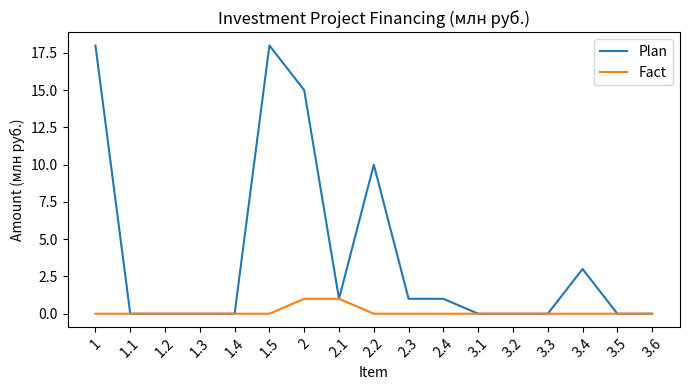

What is the maximum value for Plan?

18